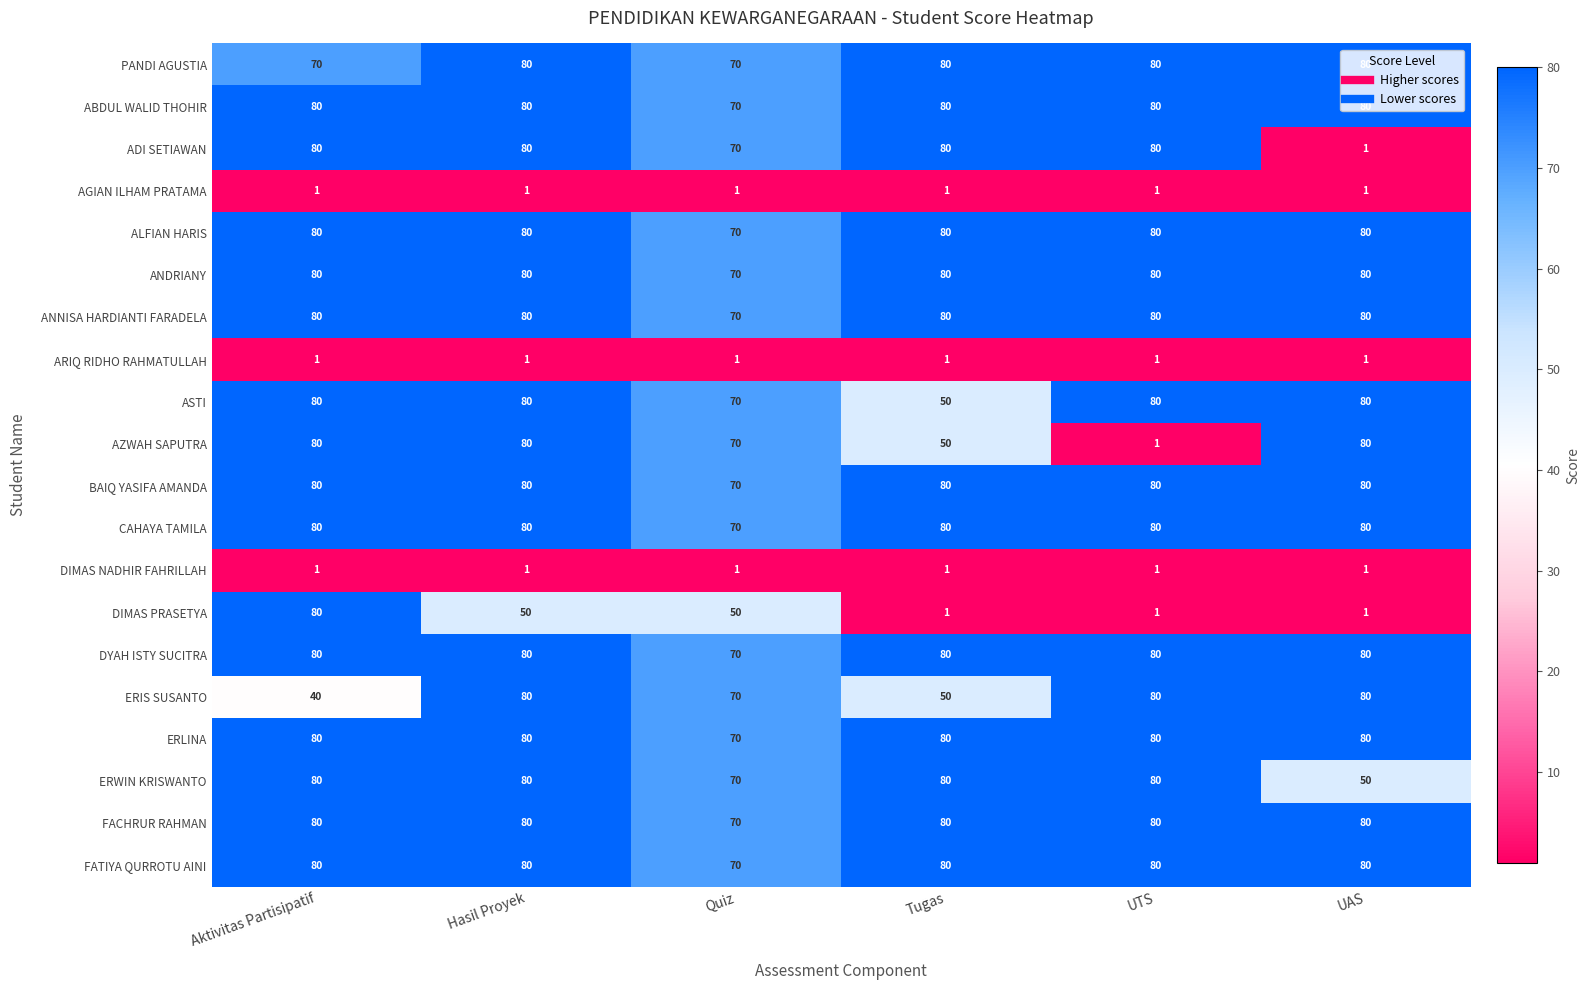

At which label does ABDUL WALID THOHIR reach its minimum?

Quiz